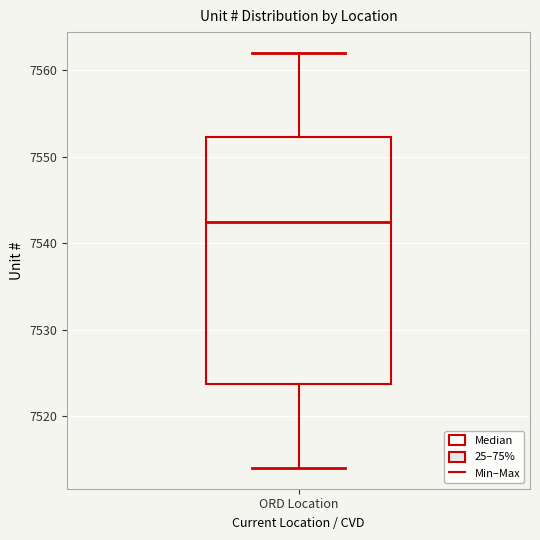

Transcribe this box plot: give where the median line is, the range the box spans, and where the two whiskers end, as read against the y-axis. The values are not printed on the chart, so give them approximately, as read against the axis.

median 7543, box 7524 to 7552, whiskers 7514 to 7562